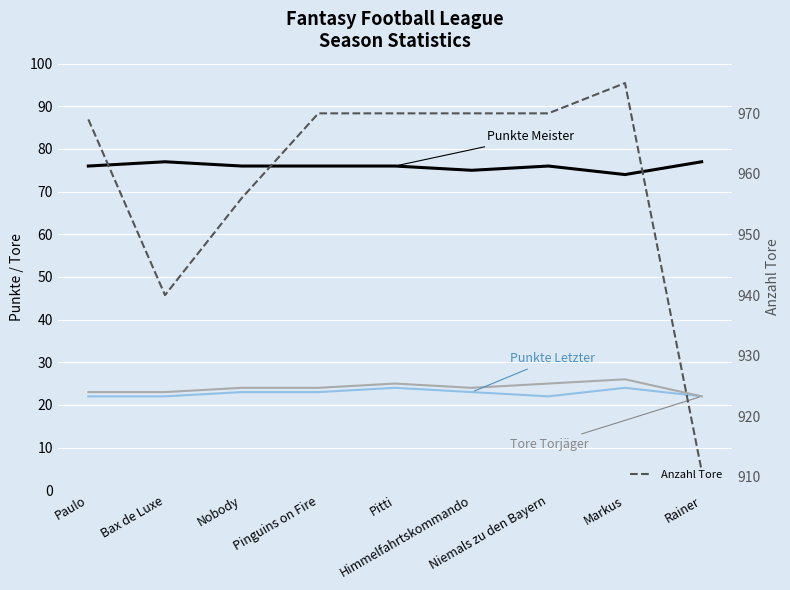

What is the value of the Punkte Letzter point at the 6th from the left?

23